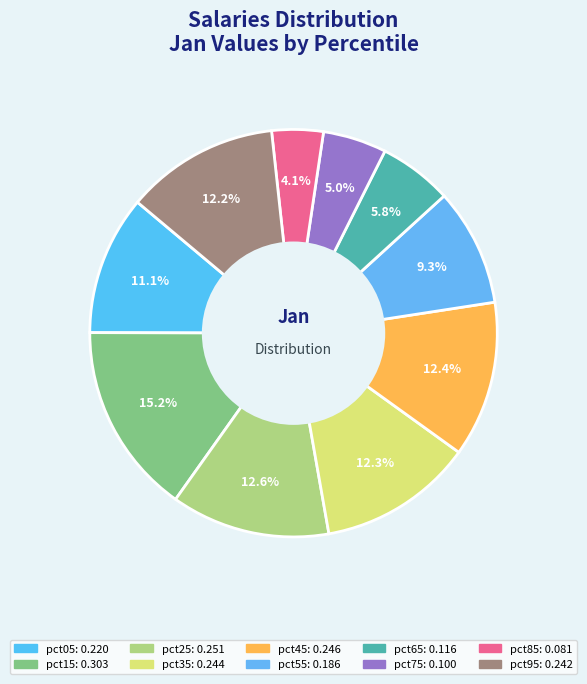

Combined, do pct25 and pct95 account for over 50%?

No